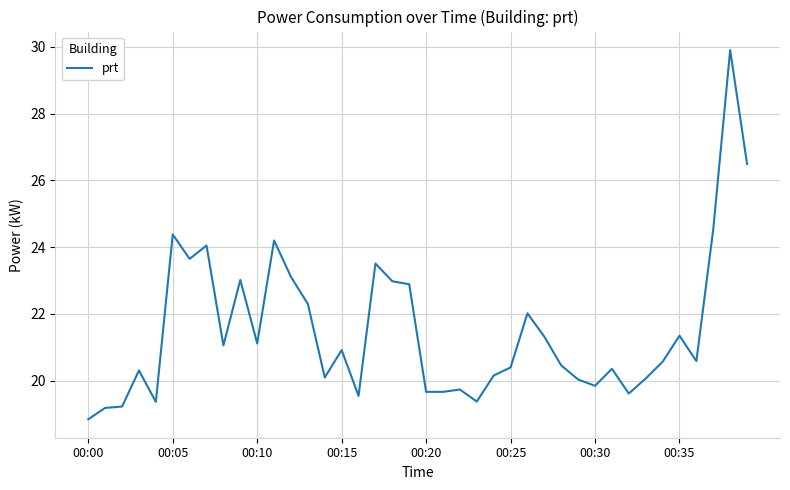

What is the greatest value displayed?

29.9